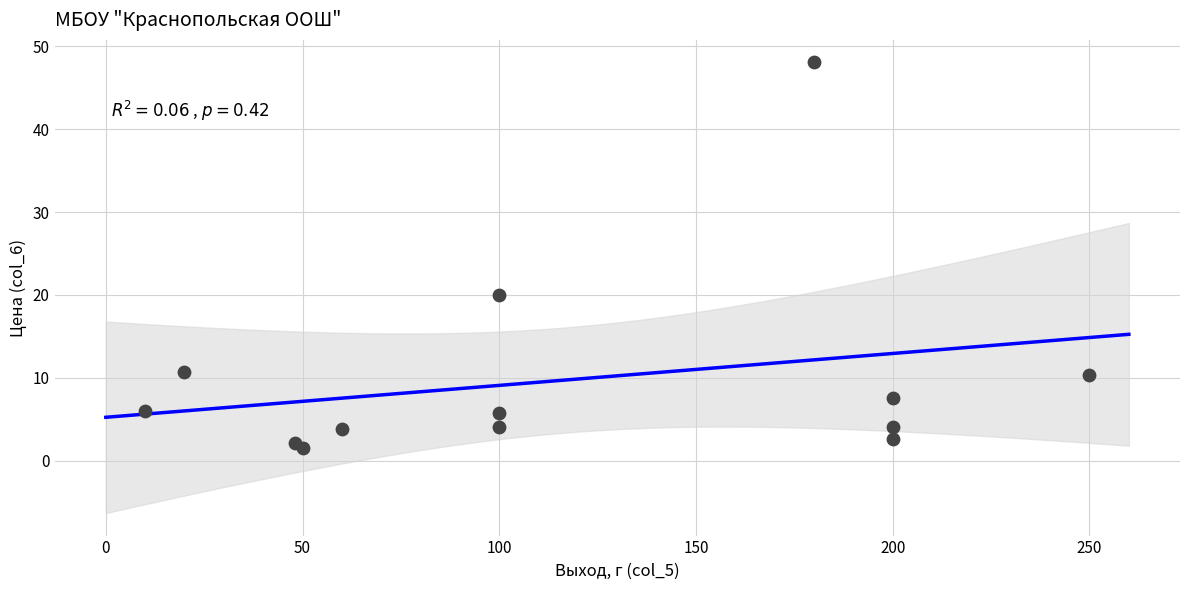

What Y value in the scatter plot is closest to 24?

20.0